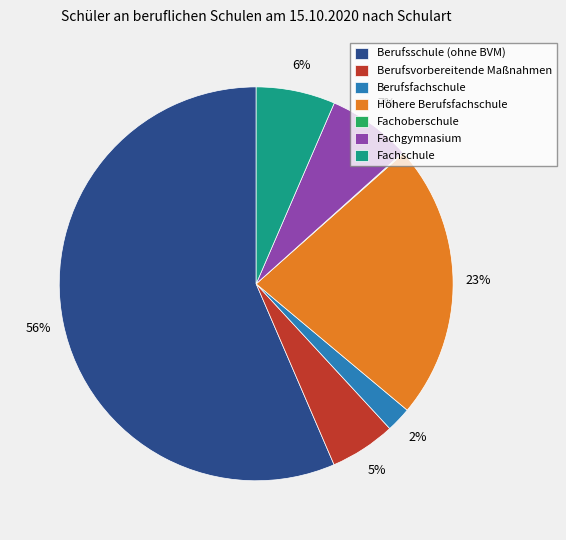

Approximately how many times larger is the value at Fachschule compared to Berufsvorbereitende Maßnahmen?

1.2